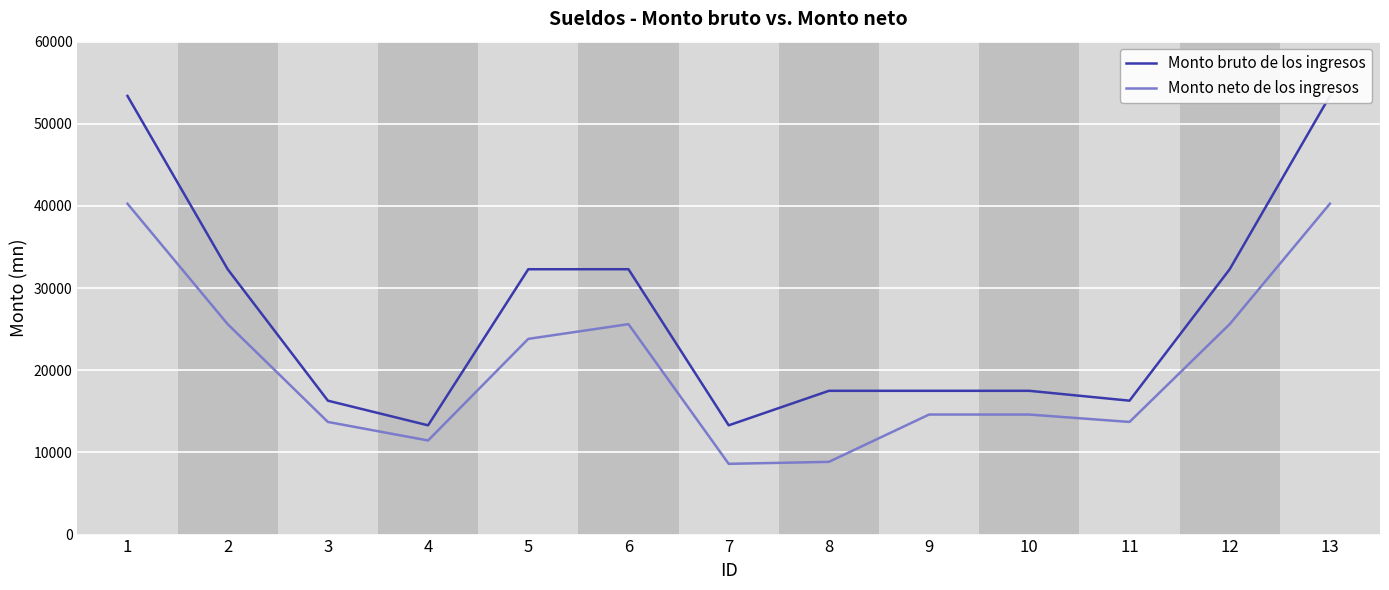

Count the number of data series in this chart.

2